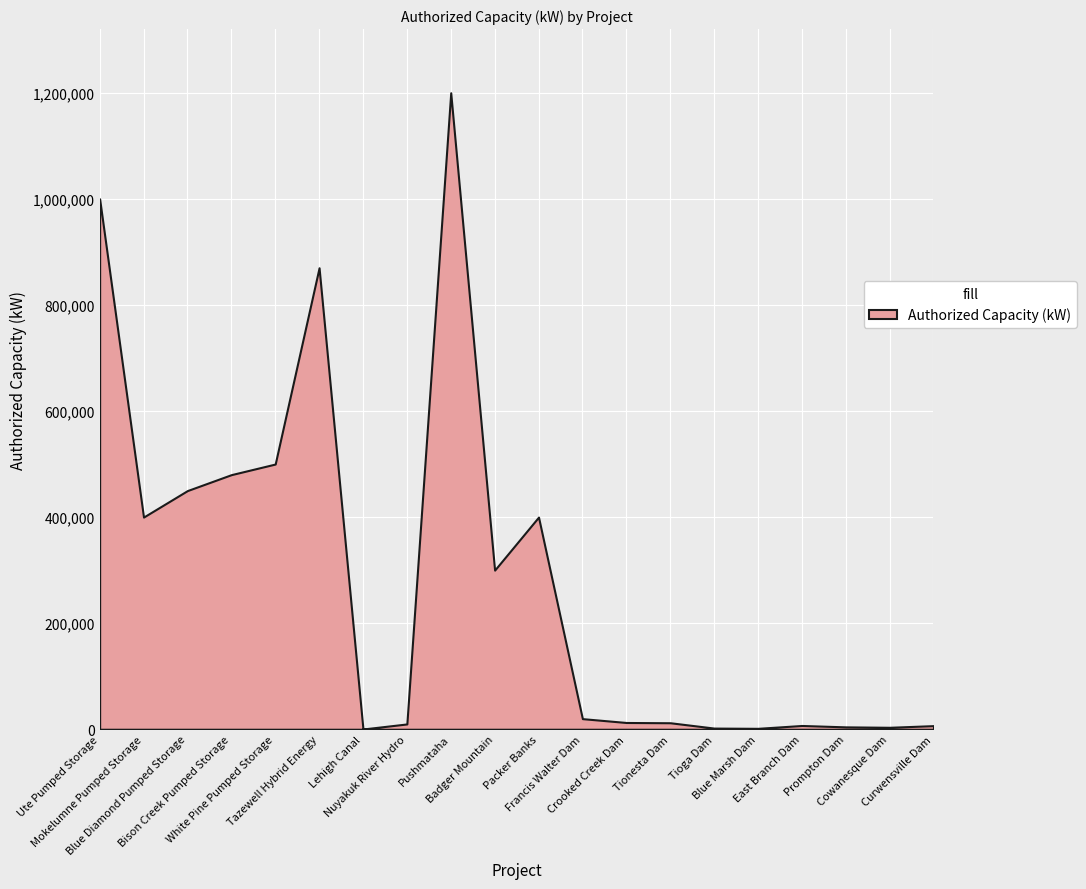

At which category does the data reach its first local peak?

Tazewell Hybrid Energy